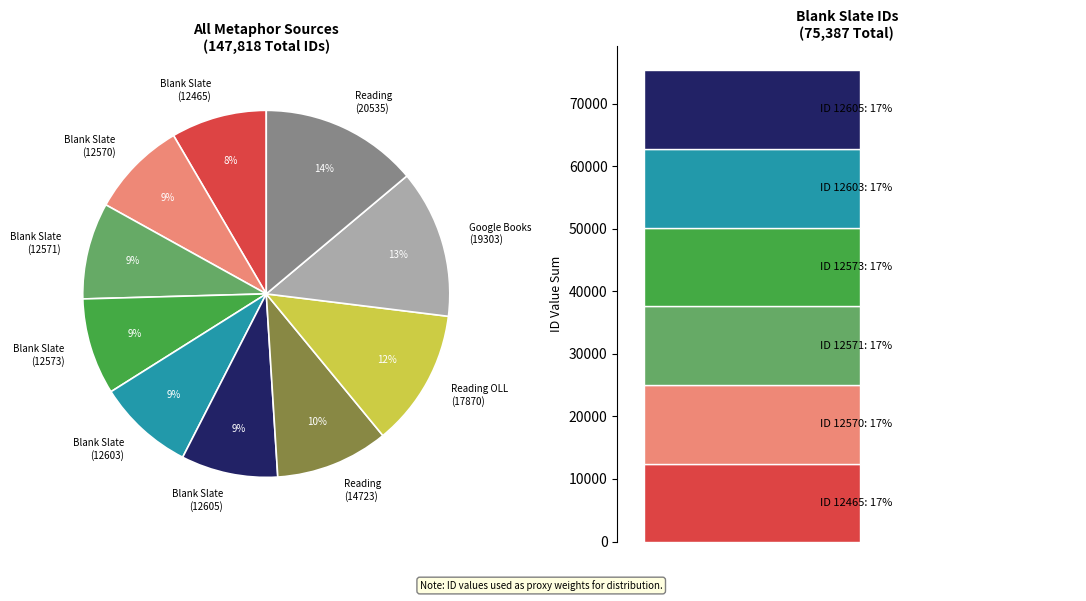

How many slices are in this pie chart?

10